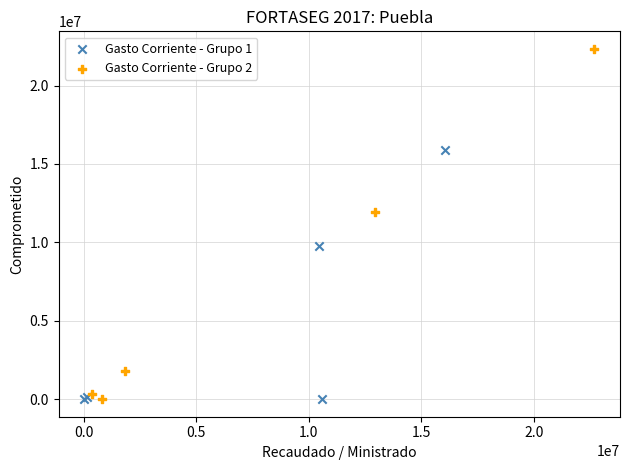

Which series contains the highest Y value?

Gasto Corriente - Grupo 2